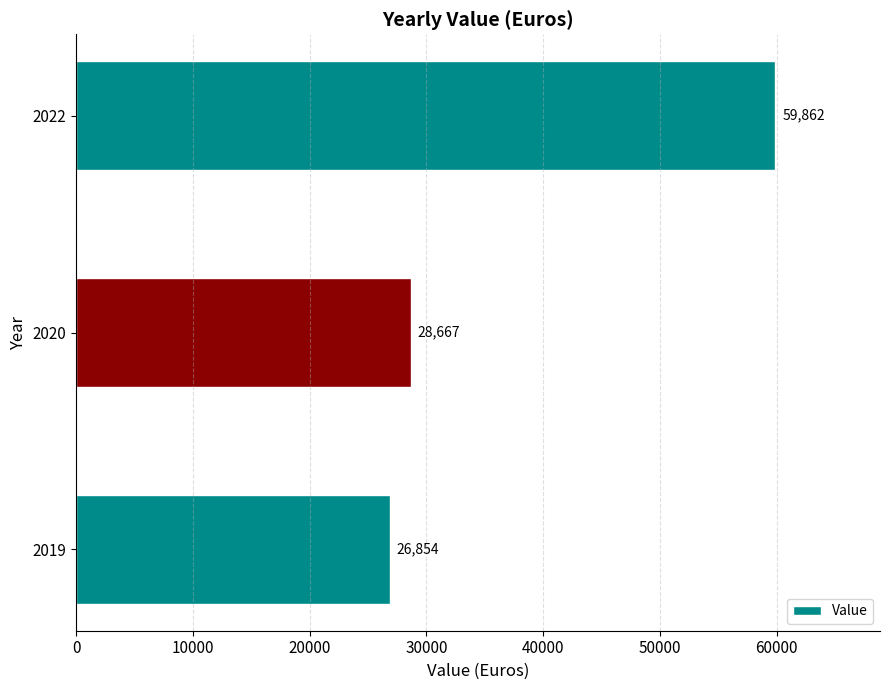

Where is the data nearest to the value 43358?

2020